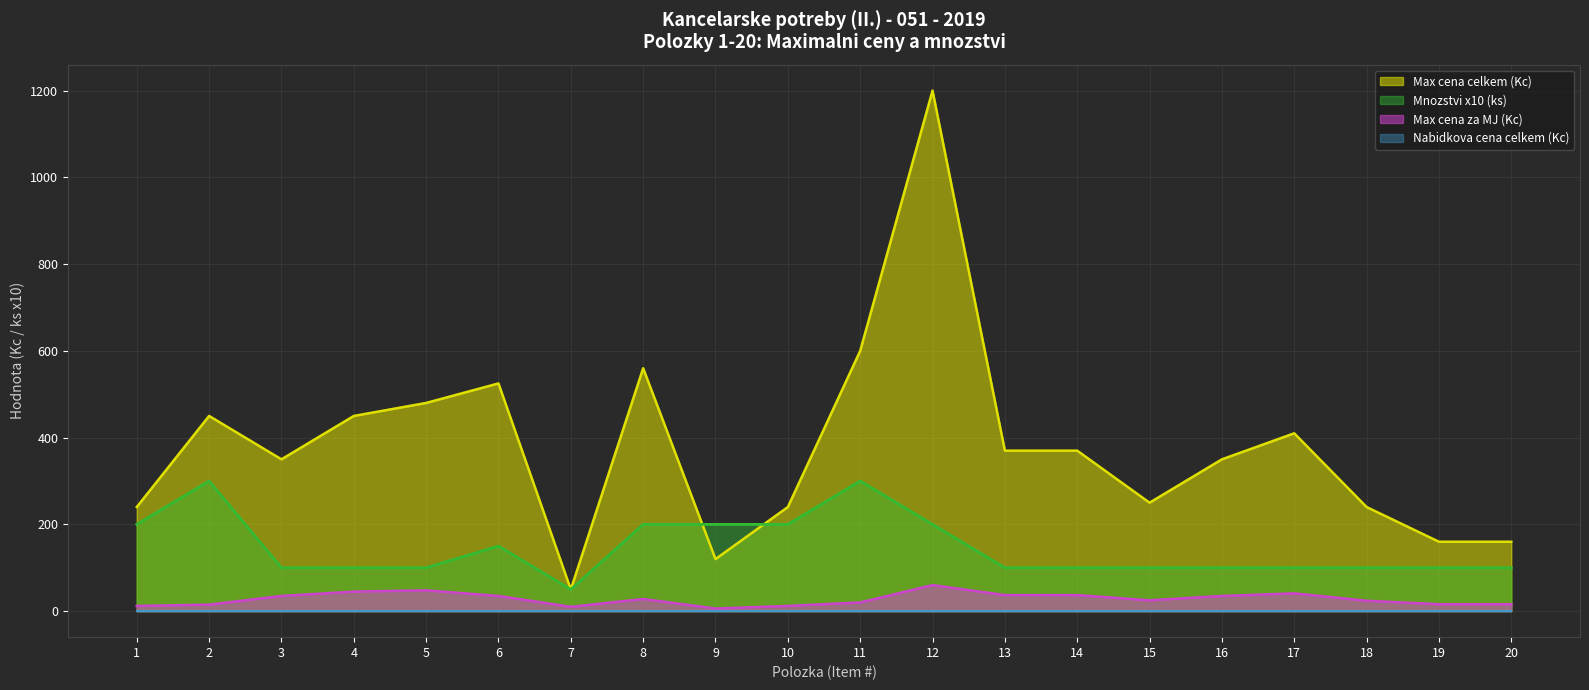

What is the difference between the maximum and minimum values in the Mnozstvi (ks) series?

250